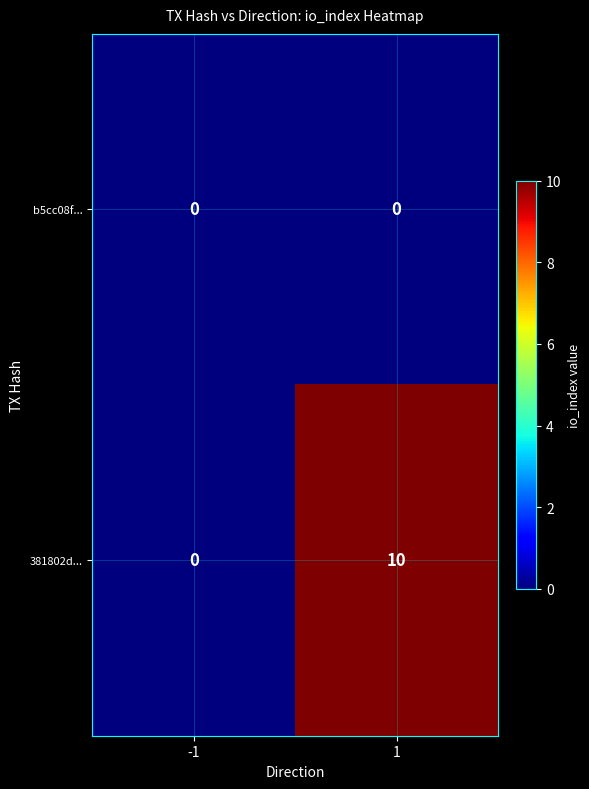

Reading right to left, what are all the values shown in this chart?

b5cc08f...: 1=0	-1=0
381802d...: 1=10	-1=0